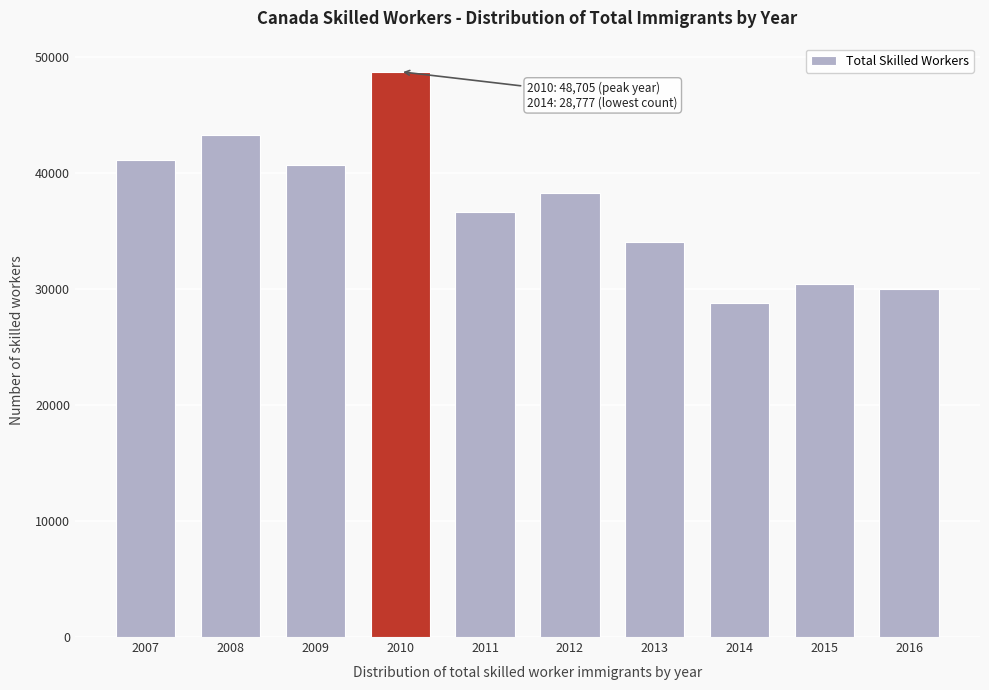

Reading left to right, extract all data points from this chart.

41104	43287	40641	48705	36654	38225	34006	28777	30403	30011